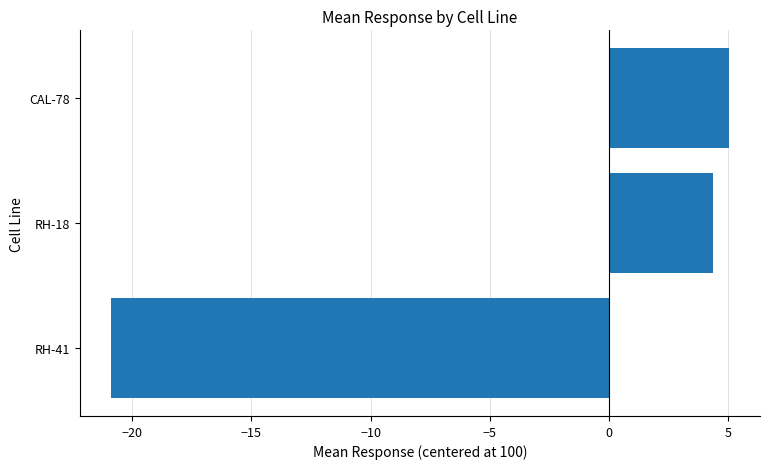

Which category has the highest value across all series?

CAL-78